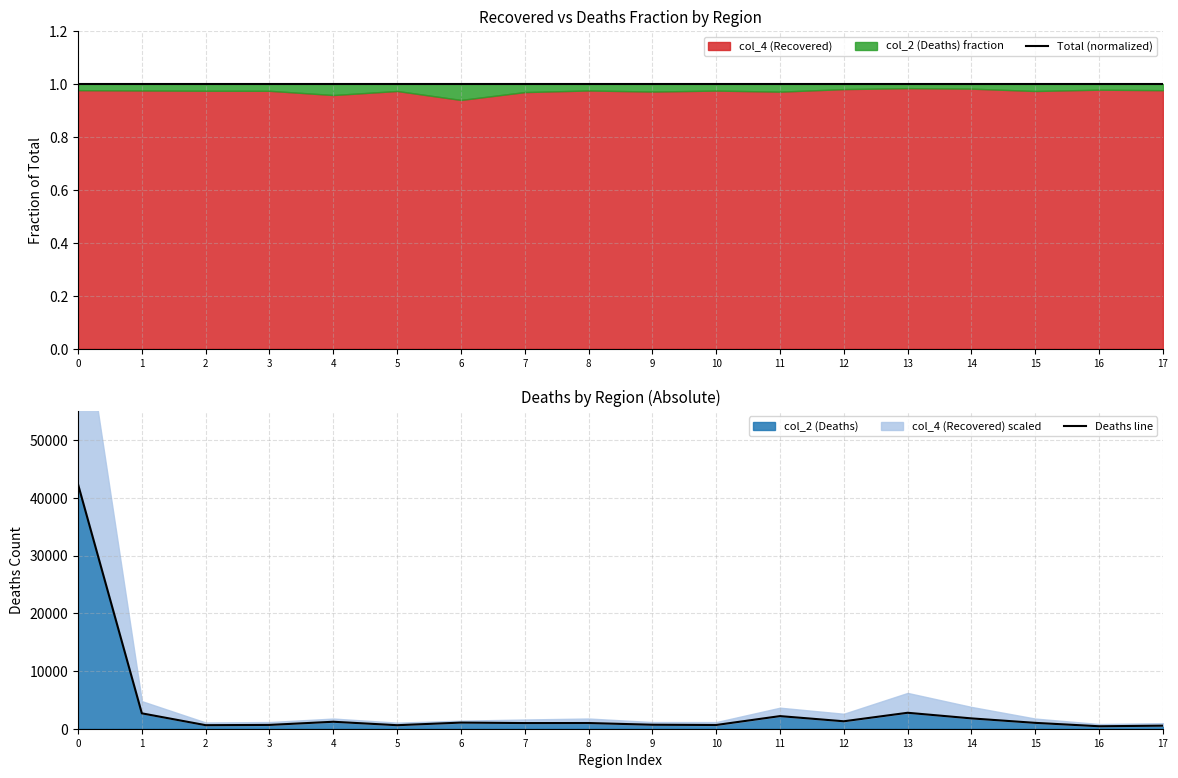

Rank the categories by Deaths line value from lowest to highest.

16, 17, 5, 2, 10, 3, 9, 7, 8, 15, 6, 4, 12, 14, 11, 1, 13, 0